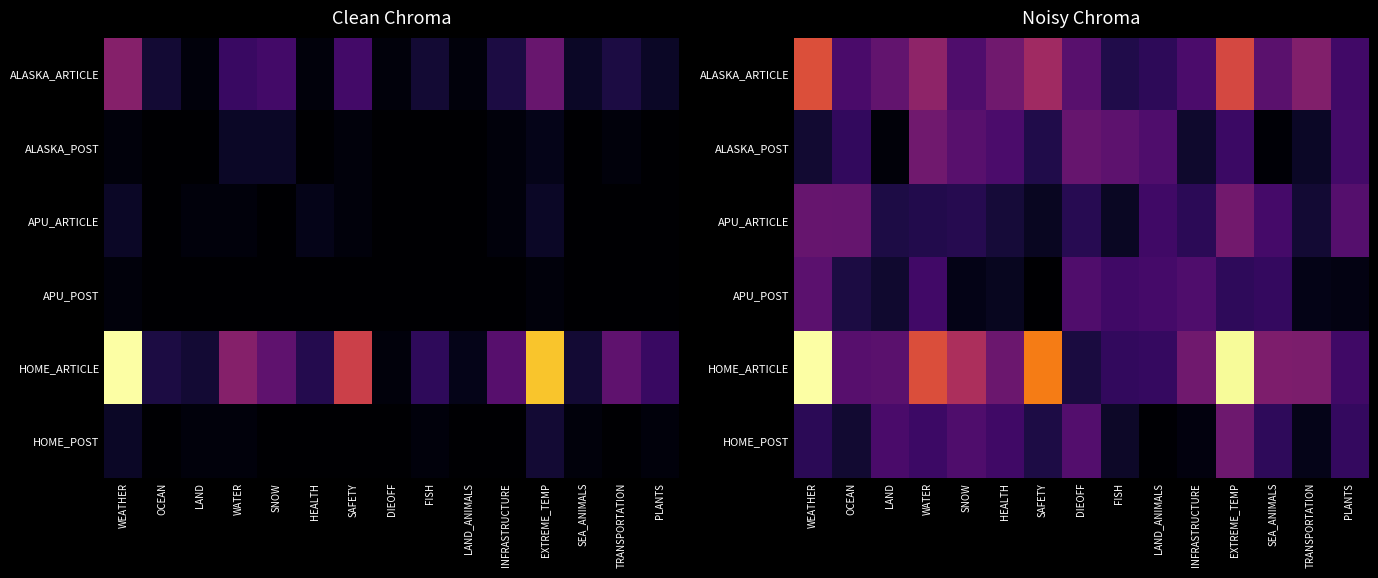

Is it true that HOME_ARTICLE equals 13.8 at PLANTS?

False